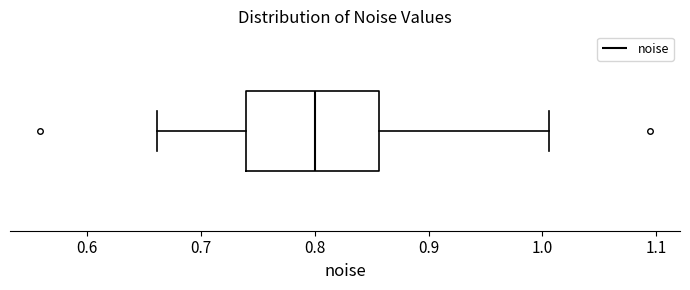

Transcribe this box plot: give where the median line is, the range the box spans, and where the two whiskers end, as read against the x-axis. The values are not printed on the chart, so give them approximately, as read against the axis.

median 0.80, box 0.74 to 0.86, whiskers 0.66 to 1.01